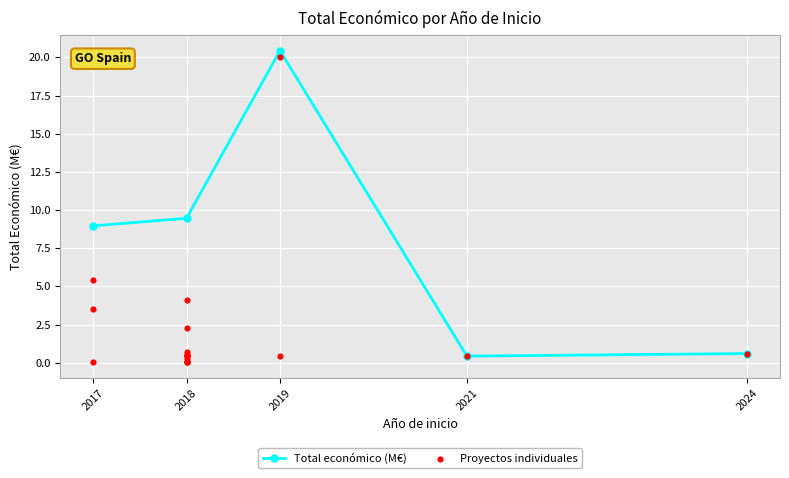

Which has a higher value, 2018 or 2018?

2018